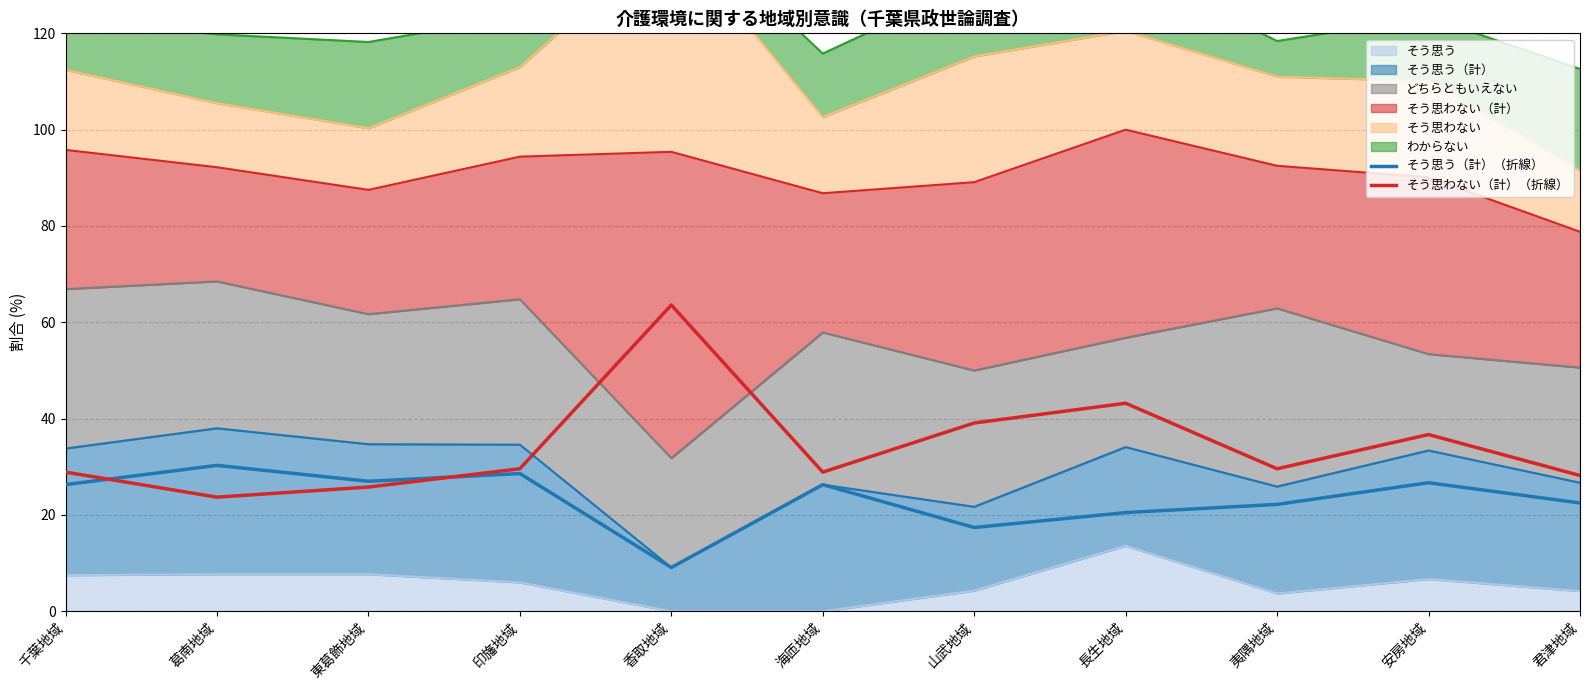

Is the value of そう思う（計）（折線） at 葛南地域 greater than the value of そう思わない（計）（折線） at 君津地域?

Yes